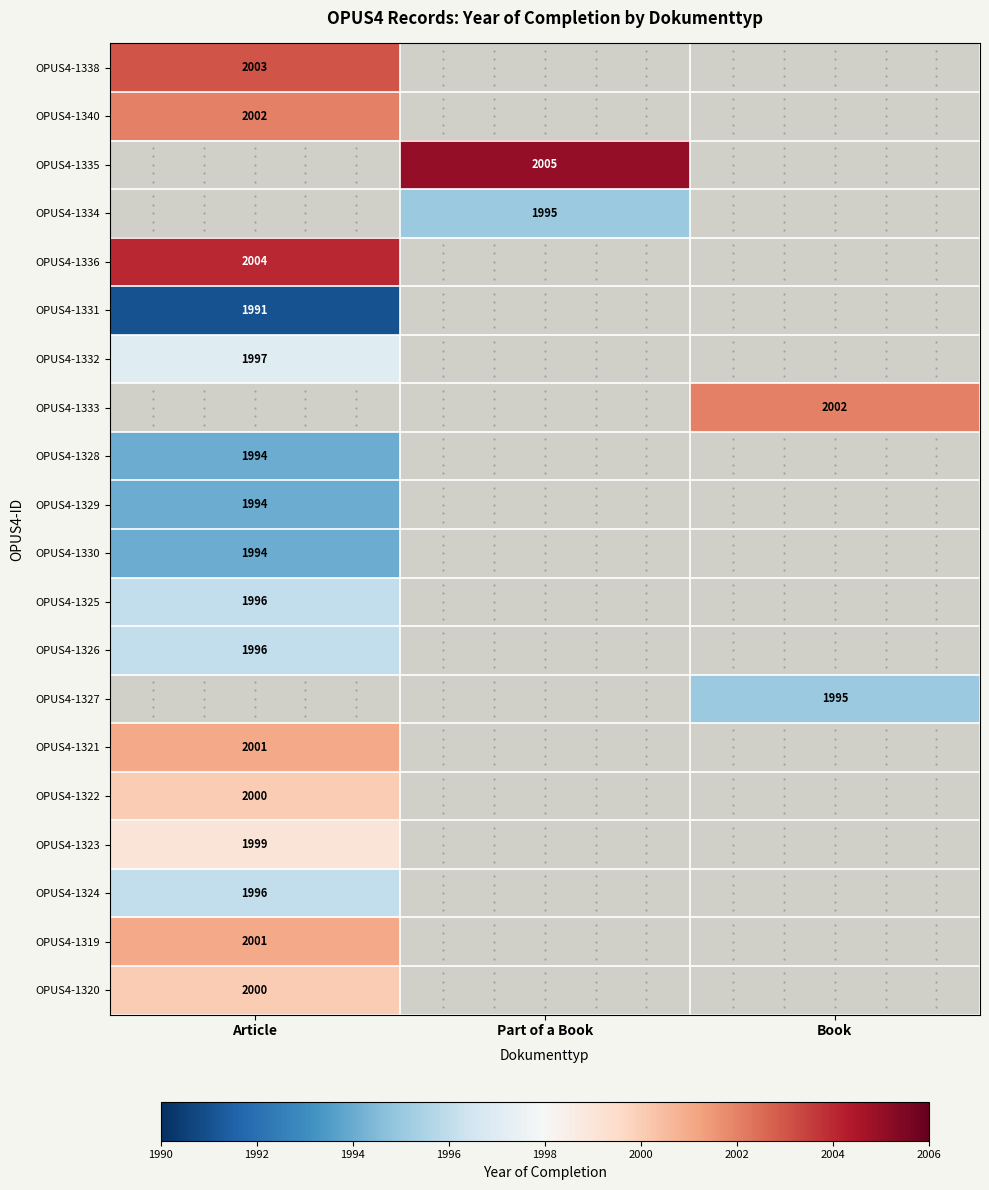

The value of OPUS4-1334 at Part of a Book is 2853. True or false?

False